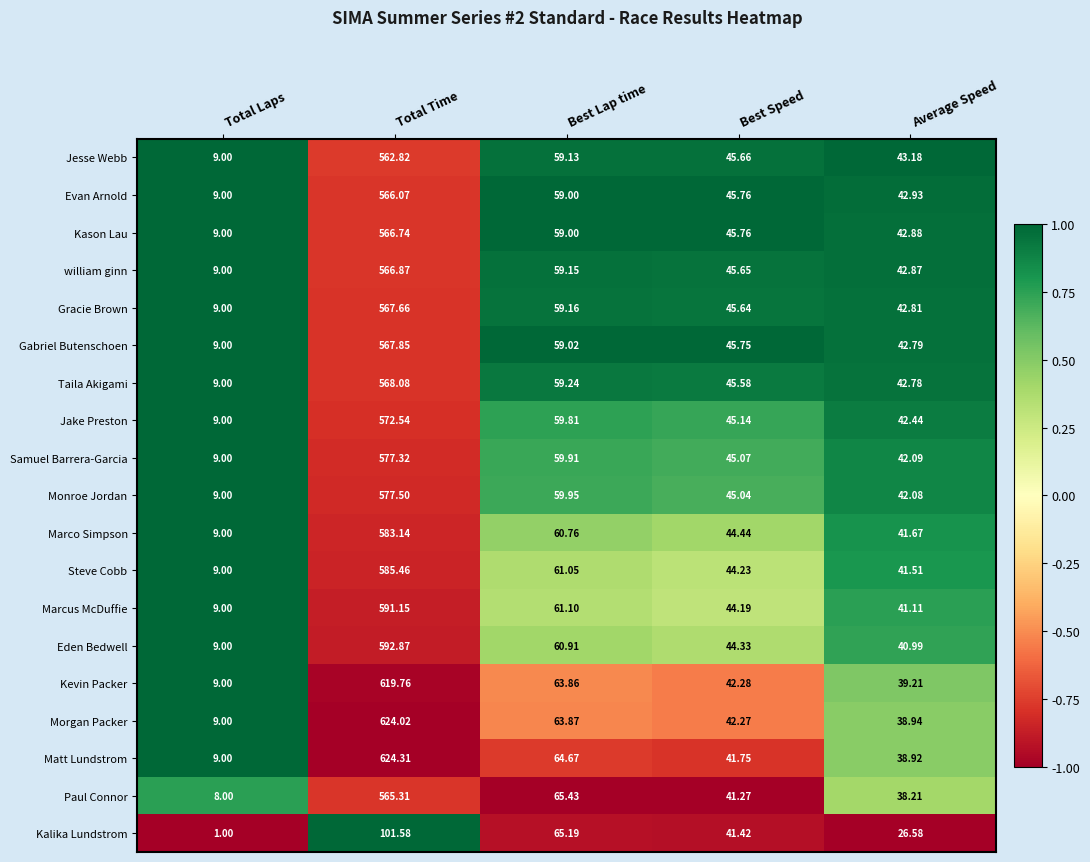

At which category is the sum across all series the highest?

Total Time